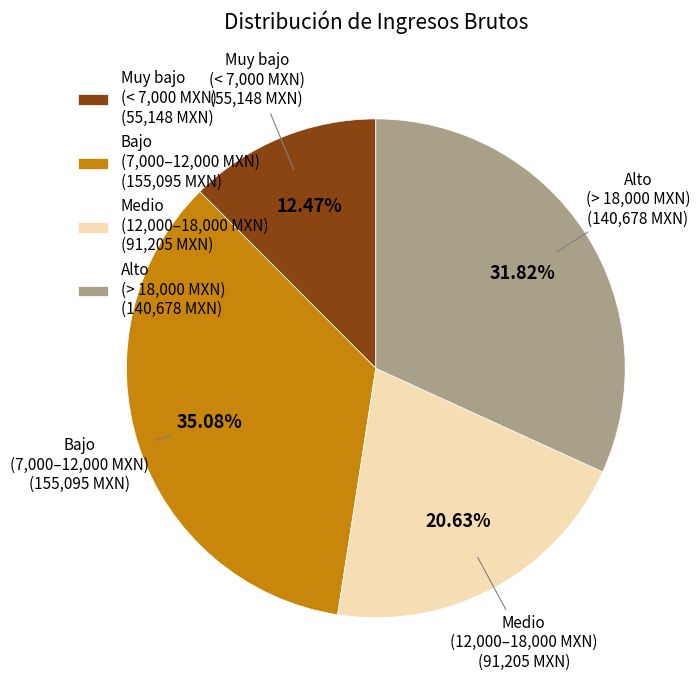

Rank the categories by value from lowest to highest.

Muy bajo (< 7,000 MXN), Medio (12,000–18,000 MXN), Alto (> 18,000 MXN), Bajo (7,000–12,000 MXN)